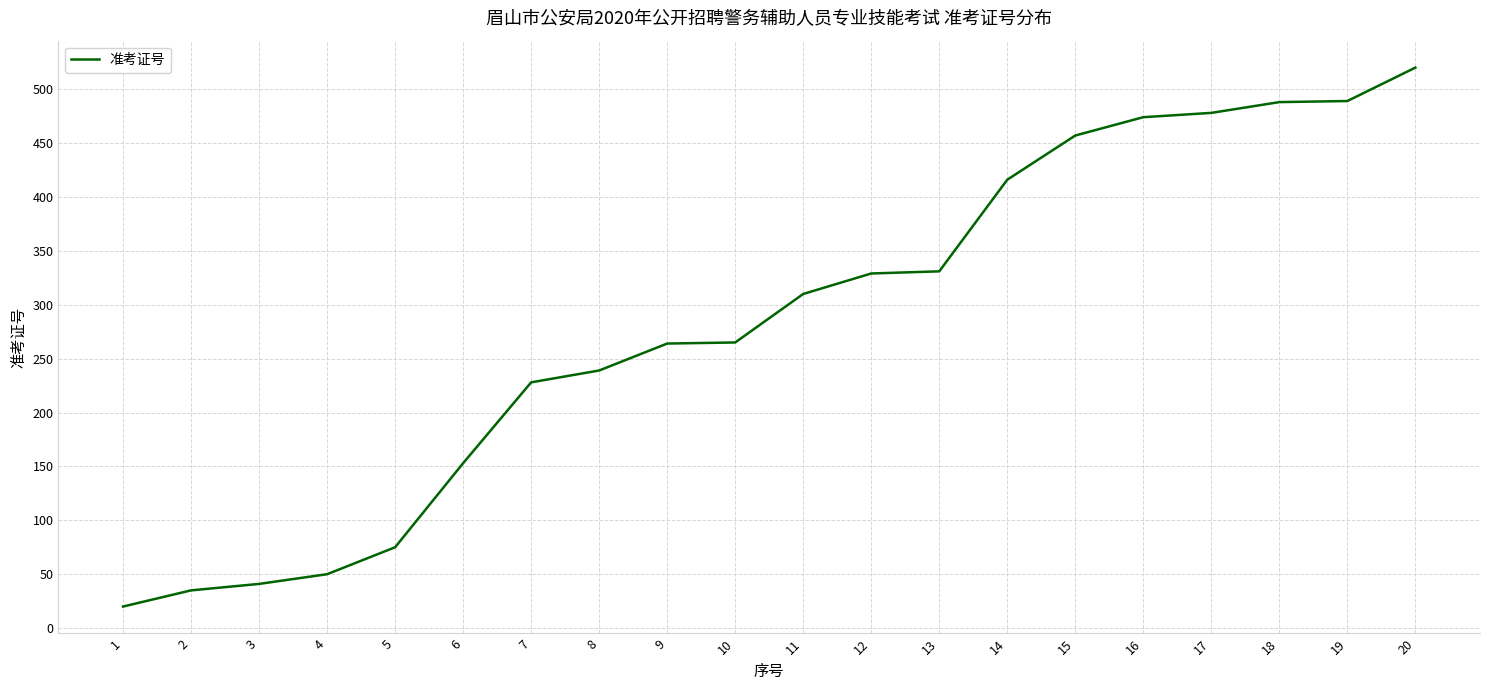

What is the change in value from 8 to 9?

+25